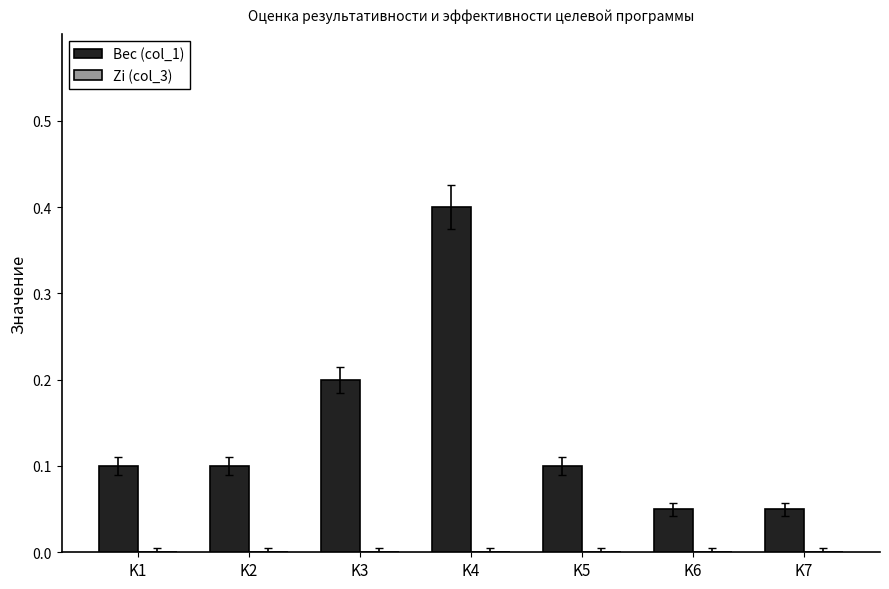

At which category does the chart reach its peak across all series?

K4